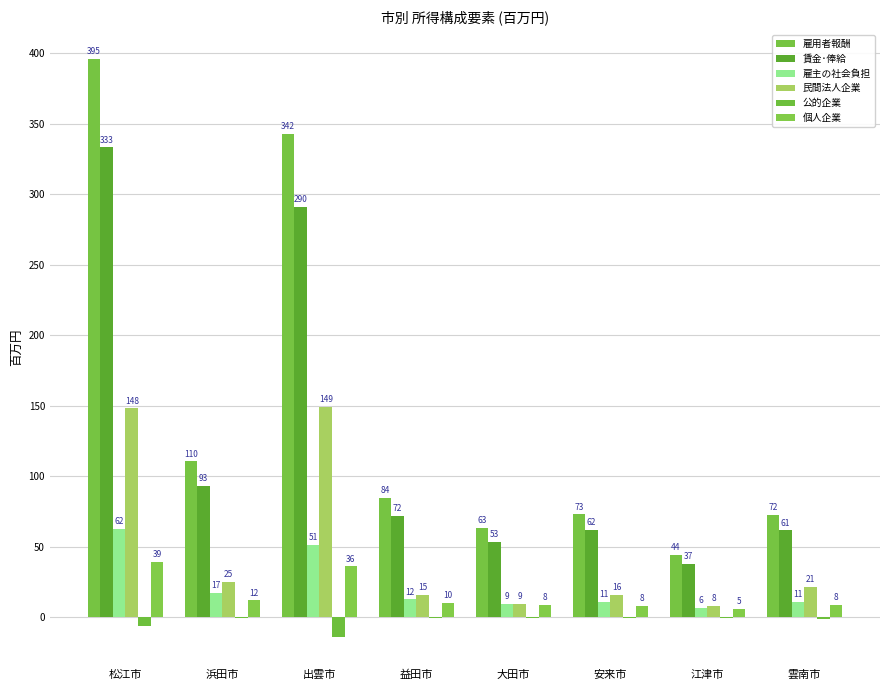

At how many categories does at least one series exceed 302507?

2